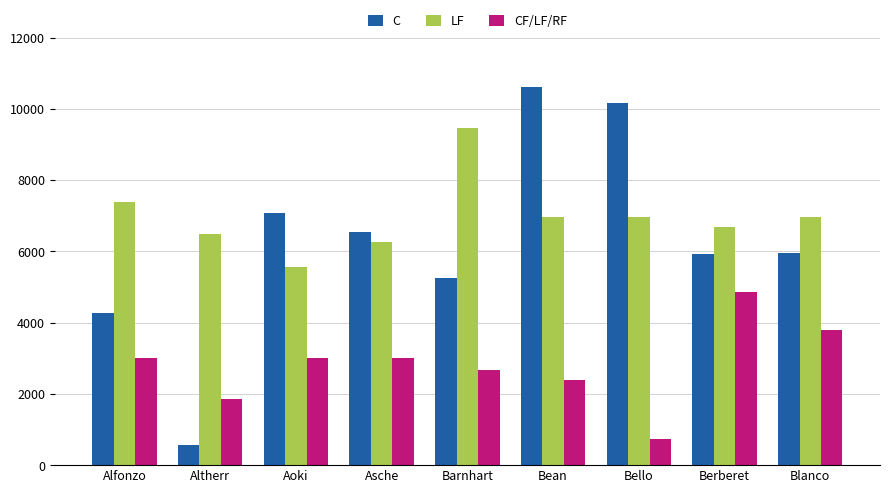

What is the label of the 6th bar from the right?

Asche